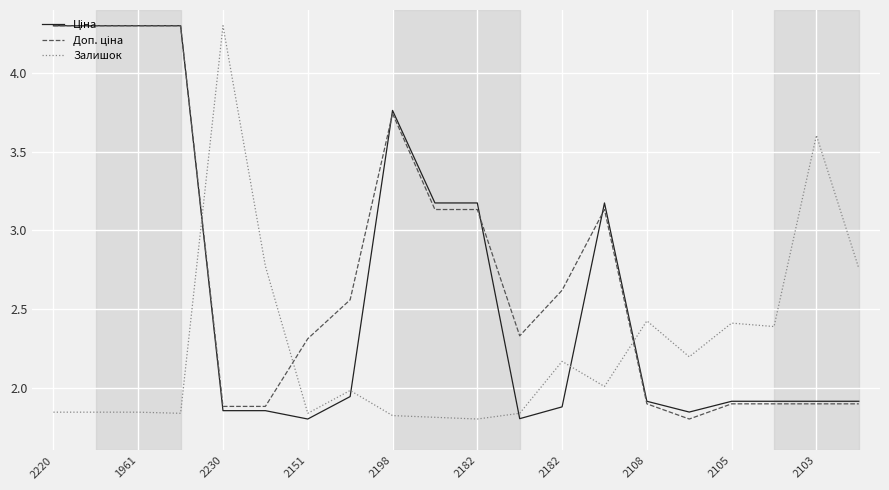

How many categories are shown in the chart?

20